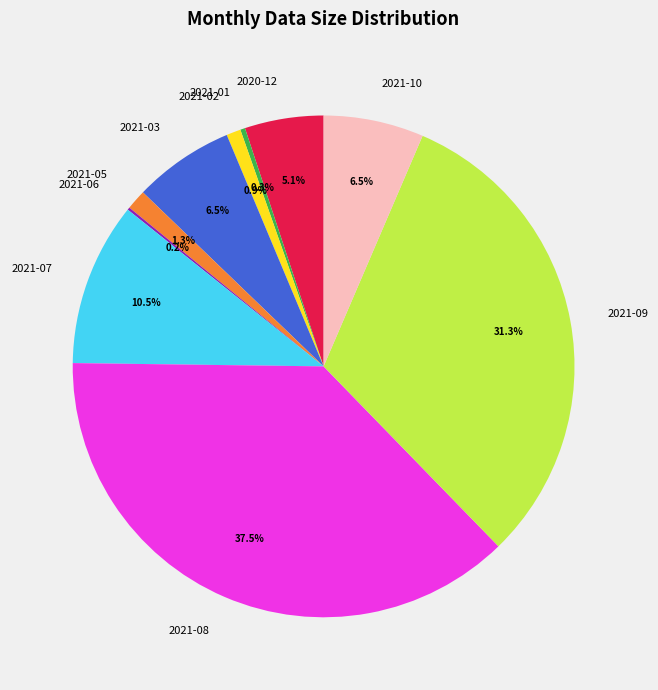

Which category has the biggest portion of the pie?

2021-08